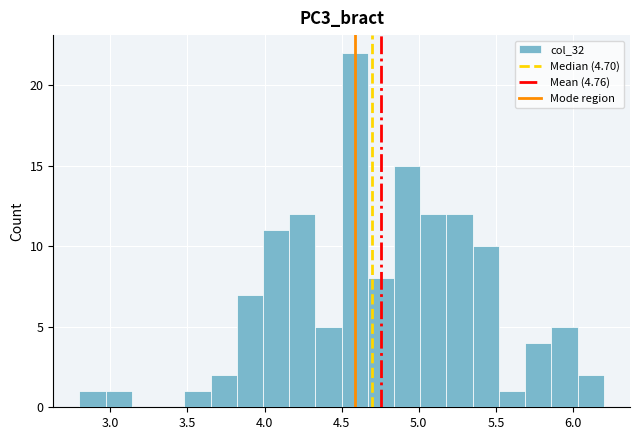

Read against the x-axis, roughly where is the centre of the tallest bar?

4.60